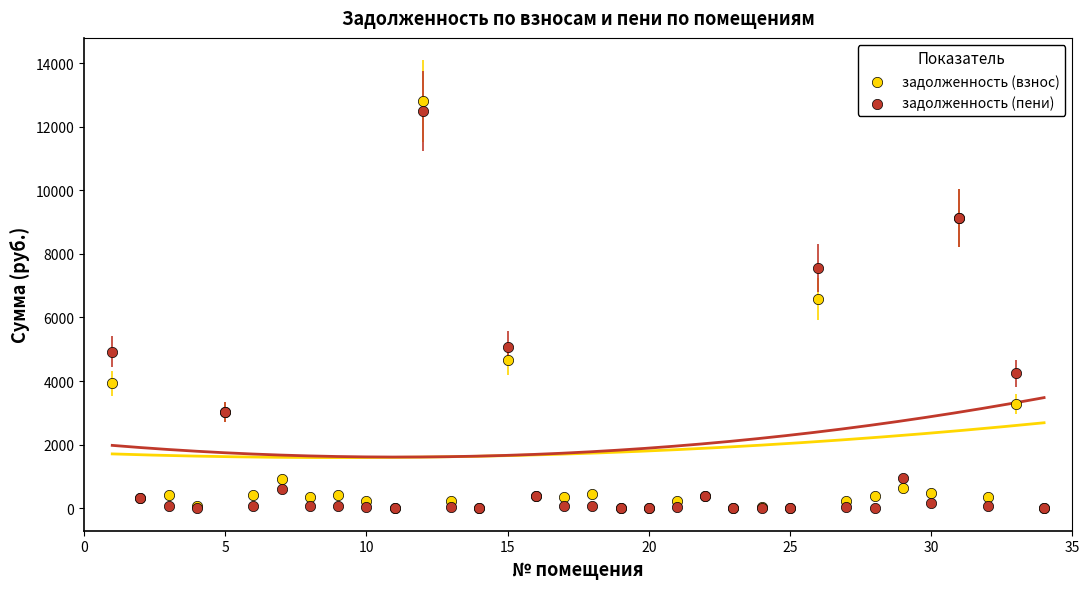

In the задолженность (пени) series, what Y value is closest to 6248?

5069.7